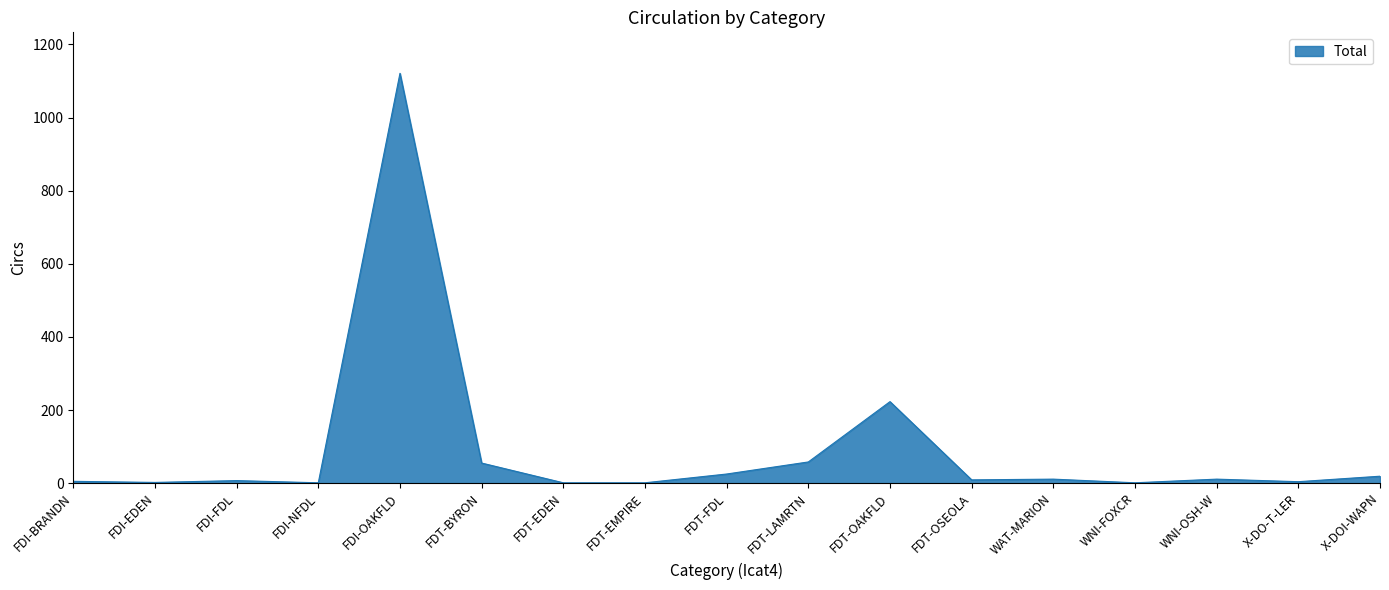

What is the difference between the values at FDI-EDEN and FDT-LAMRTN?

56